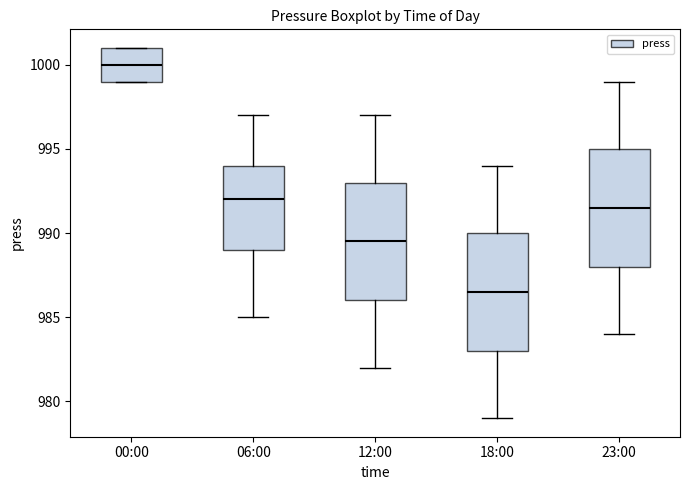

Reading left to right, read every box against the y-axis: the position of its median line, the range the box covers, and the ends of its whiskers. The values are not printed on the chart, so give them approximately, as read against the axis.

00:00: median 1000.0, box 999.0 to 1001.0, whiskers 999.0 to 1001.0
06:00: median 992.0, box 989.0 to 994.0, whiskers 985.0 to 997.0
12:00: median 989.5, box 986.0 to 993.0, whiskers 982.0 to 997.0
18:00: median 986.5, box 983.0 to 990.0, whiskers 979.0 to 994.0
23:00: median 991.5, box 988.0 to 995.0, whiskers 984.0 to 999.0